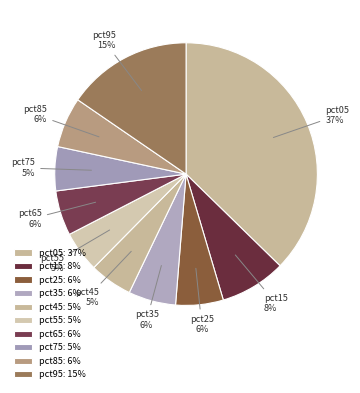

Between pct85 and pct45, which is larger?

pct85